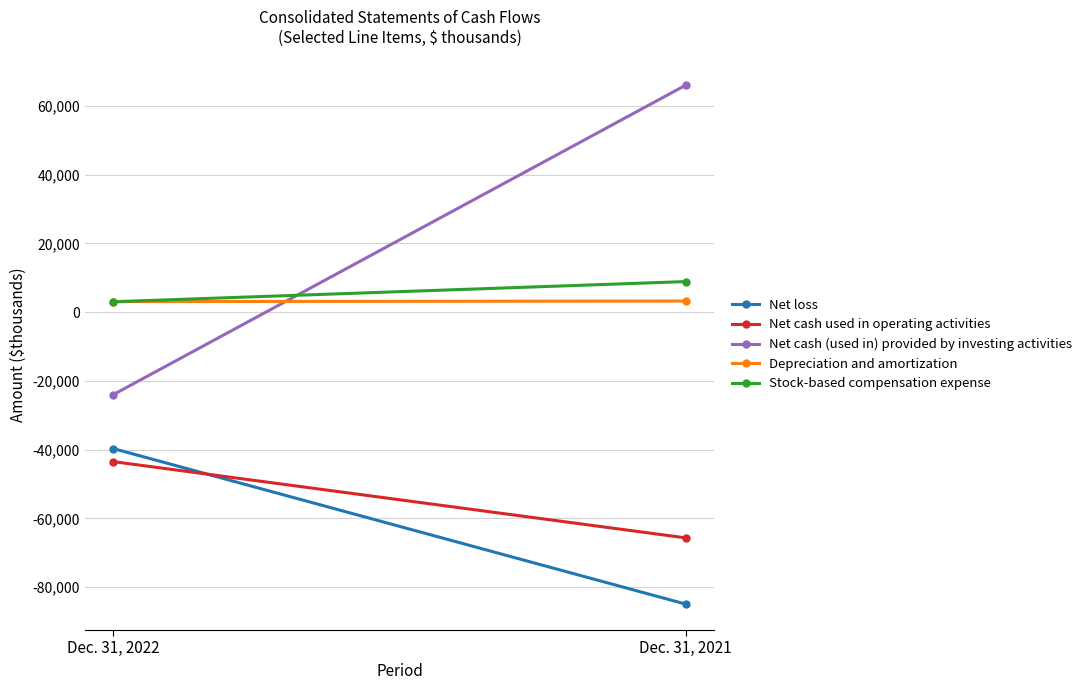

Rank the series at Dec. 31, 2022 from lowest to highest value.

Net cash used in operating activities, Net loss, Net cash (used in) provided by investing activities, Stock-based compensation expense, Depreciation and amortization